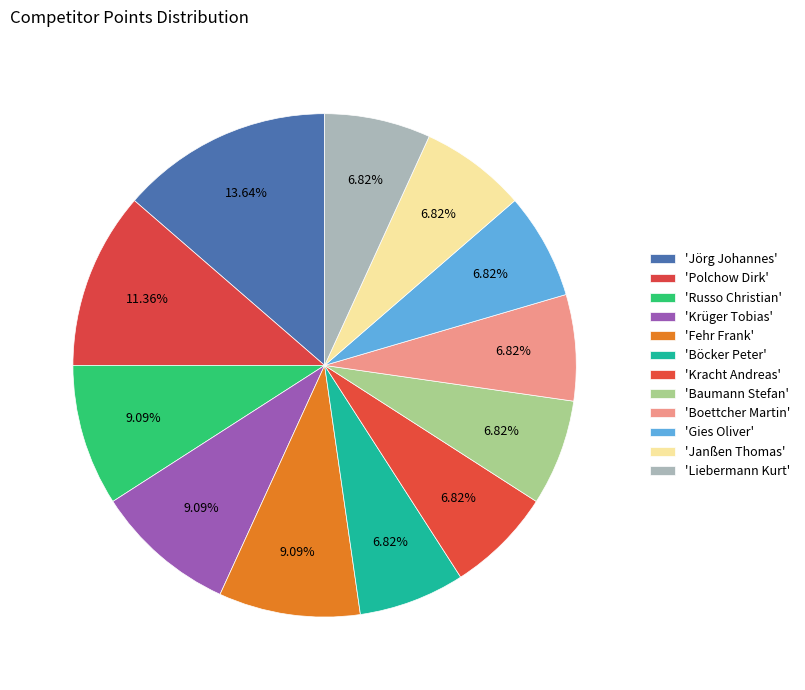

How many slices are in this pie chart?

12